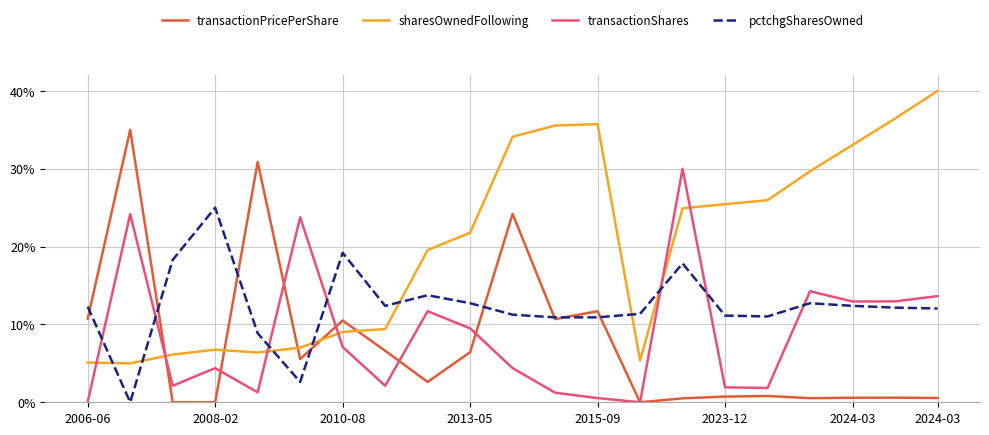

What is the greatest value displayed?

40.0